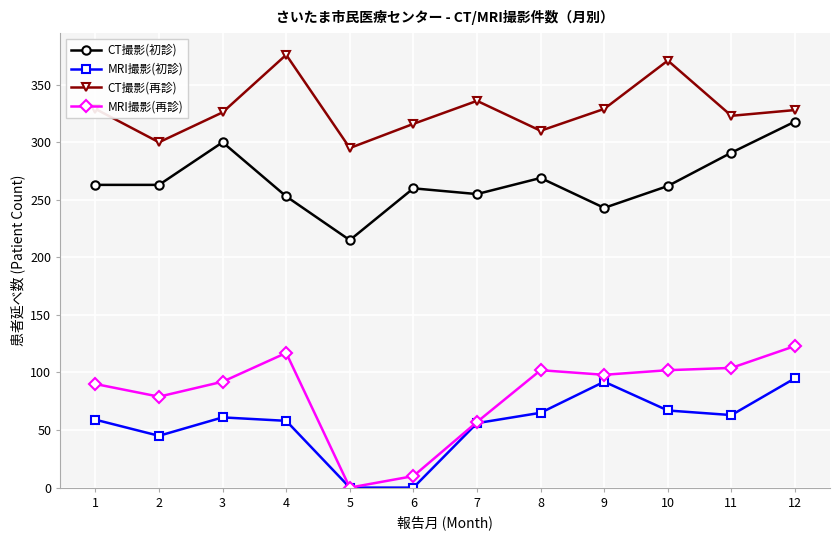

What is the spread (max minus min) of values at 6?

316